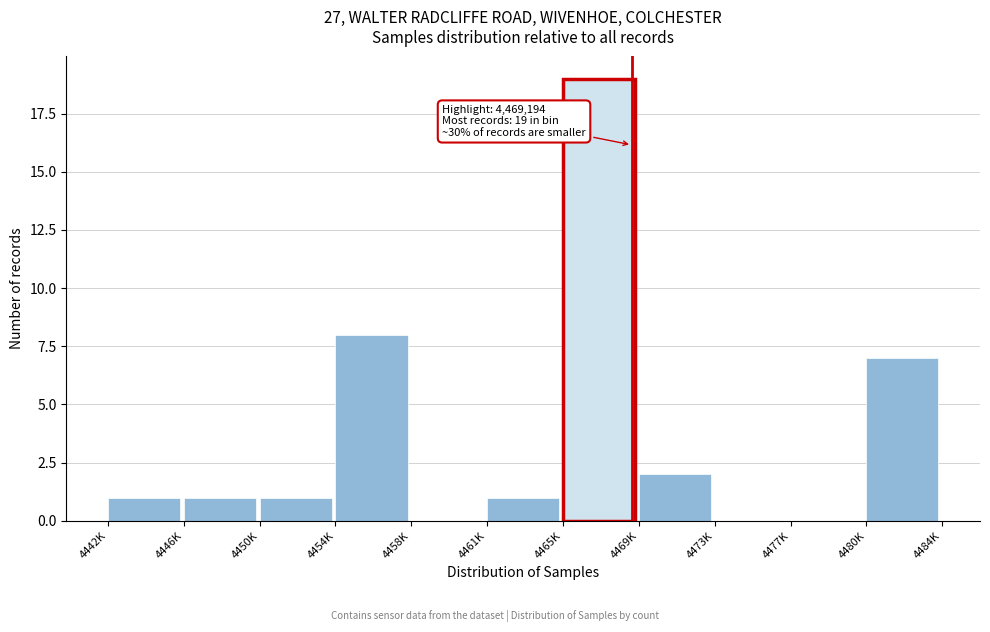

Reading left to right, list all the values displayed in this chart.

4442K=1	4446K=1	4450K=1	4454K=8	4458K=0	4461K=1	4465K=19	4469K=2	4473K=0	4477K=0	4480K=7